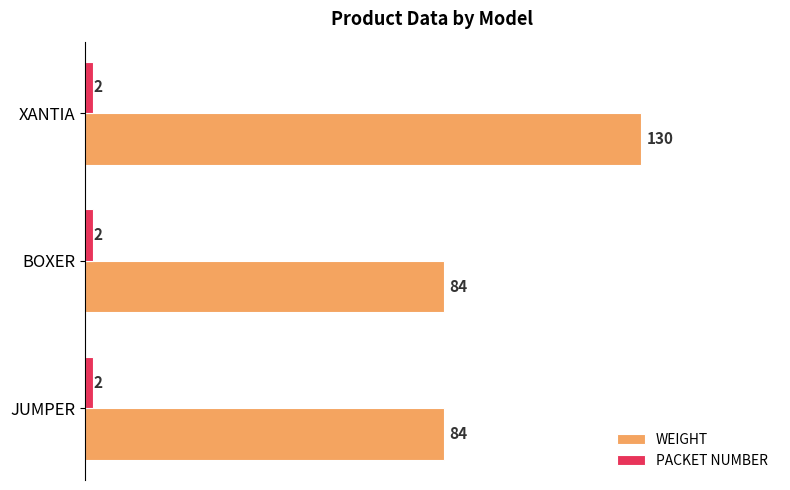

Is the value of PACKET NUMBER at XANTIA greater than the value of WEIGHT at BOXER?

No